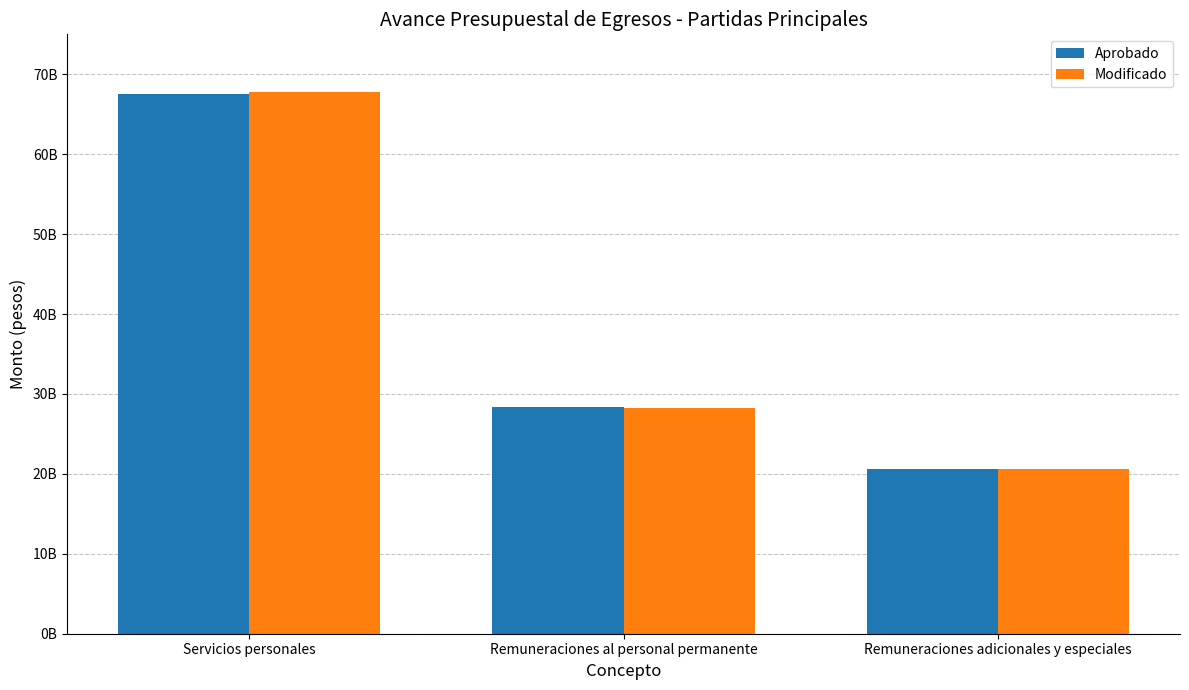

Is it true that Aprobado equals 13821167142.5 at Remuneraciones adicionales y especiales?

False